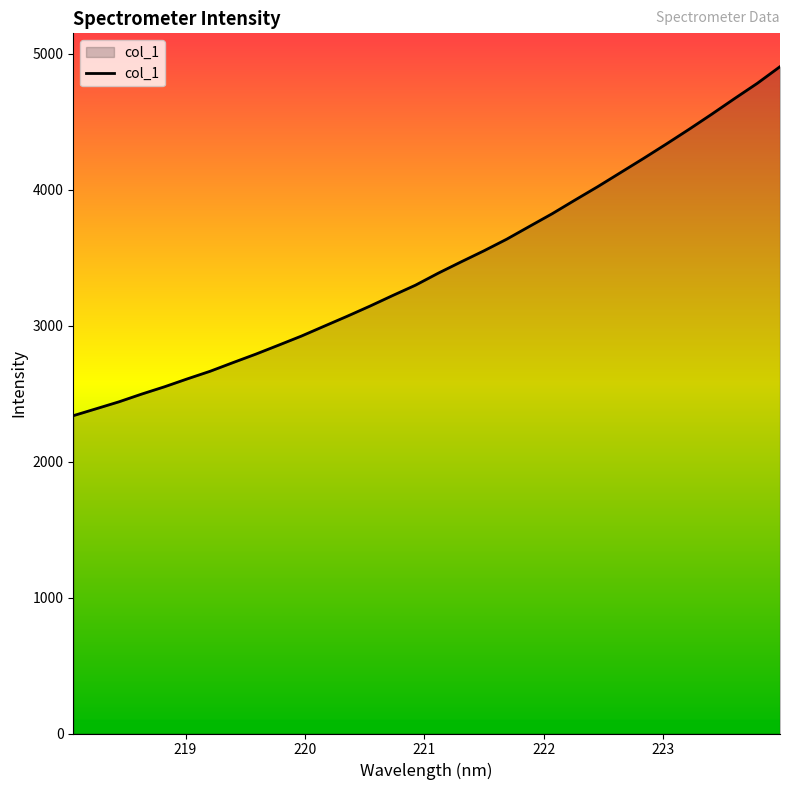

What is the maximum value shown in the chart?

4905.0